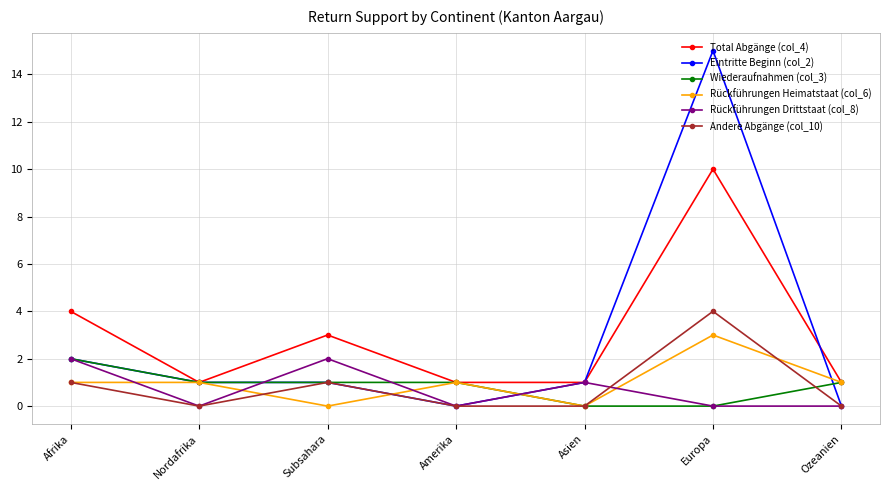

After their last crossing, which series has the higher values: Wiederaufnahmen (col_3) or Andere Abgänge (col_10)?

Wiederaufnahmen (col_3)